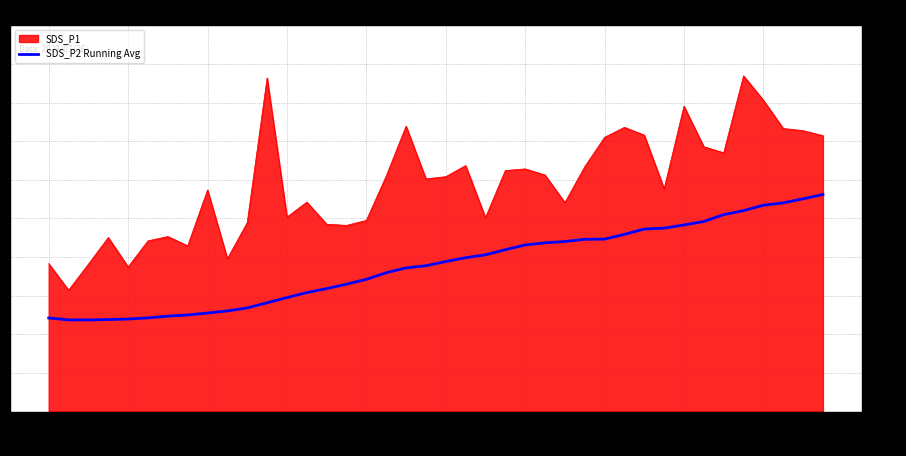

Rank the series by their average value, from highest to lowest.

SDS_P1, SDS_P2 Running Avg